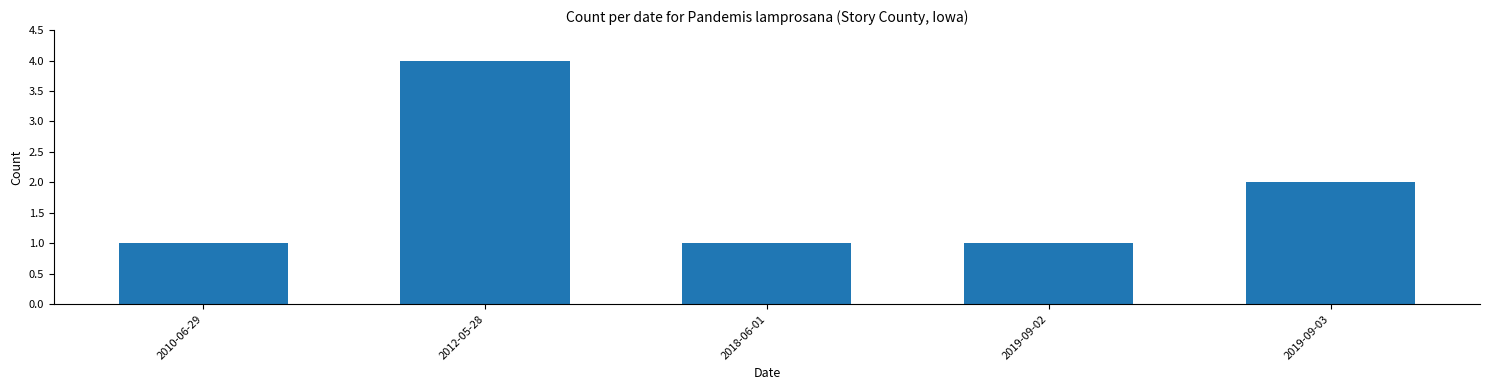

What position from the left is 2018-06-01?

3